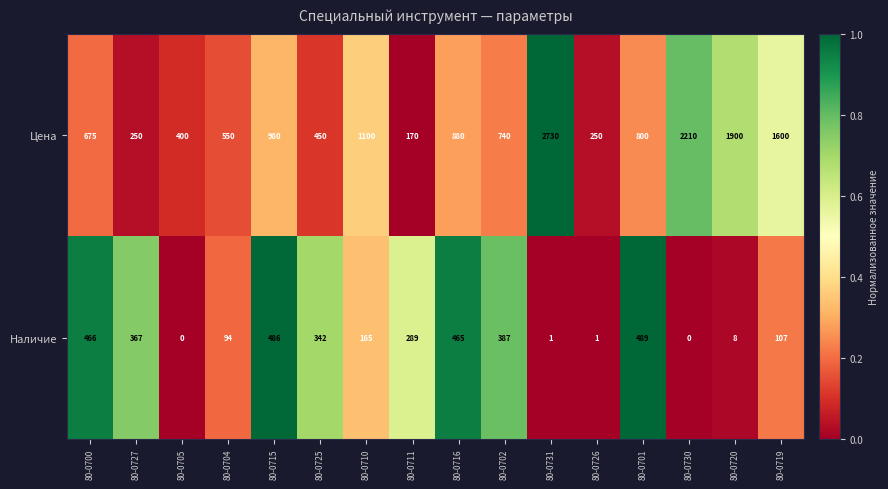

How many distinct data groups are displayed?

2